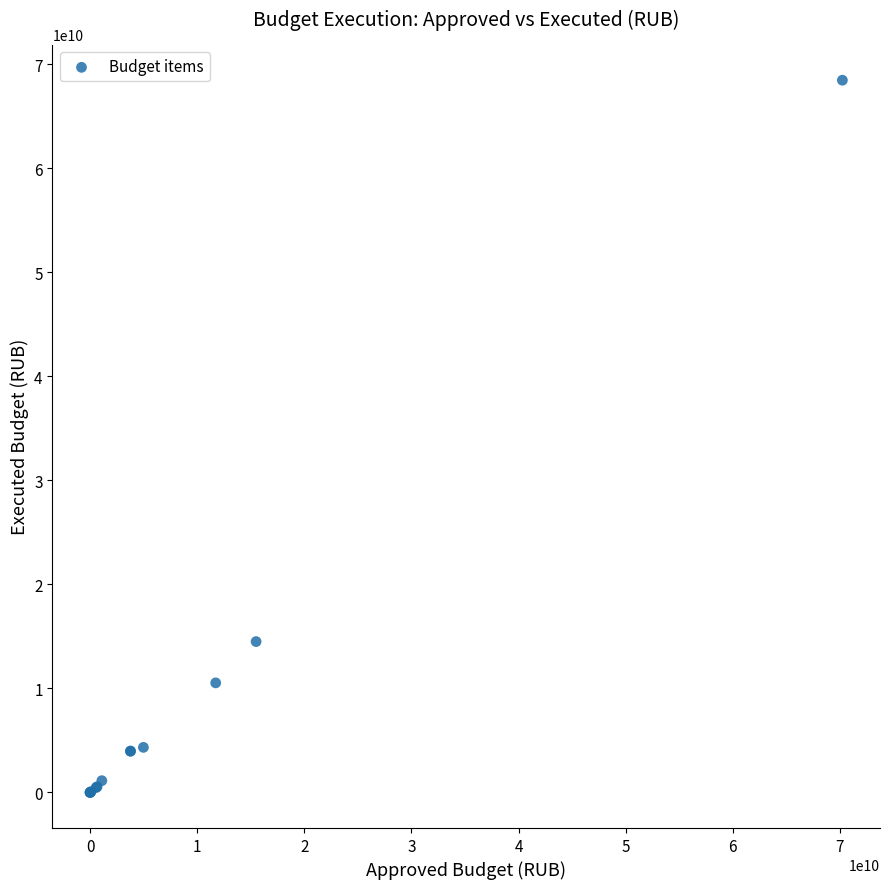

What Y value in the scatter plot is closest to 34227258881?

14498447489.6